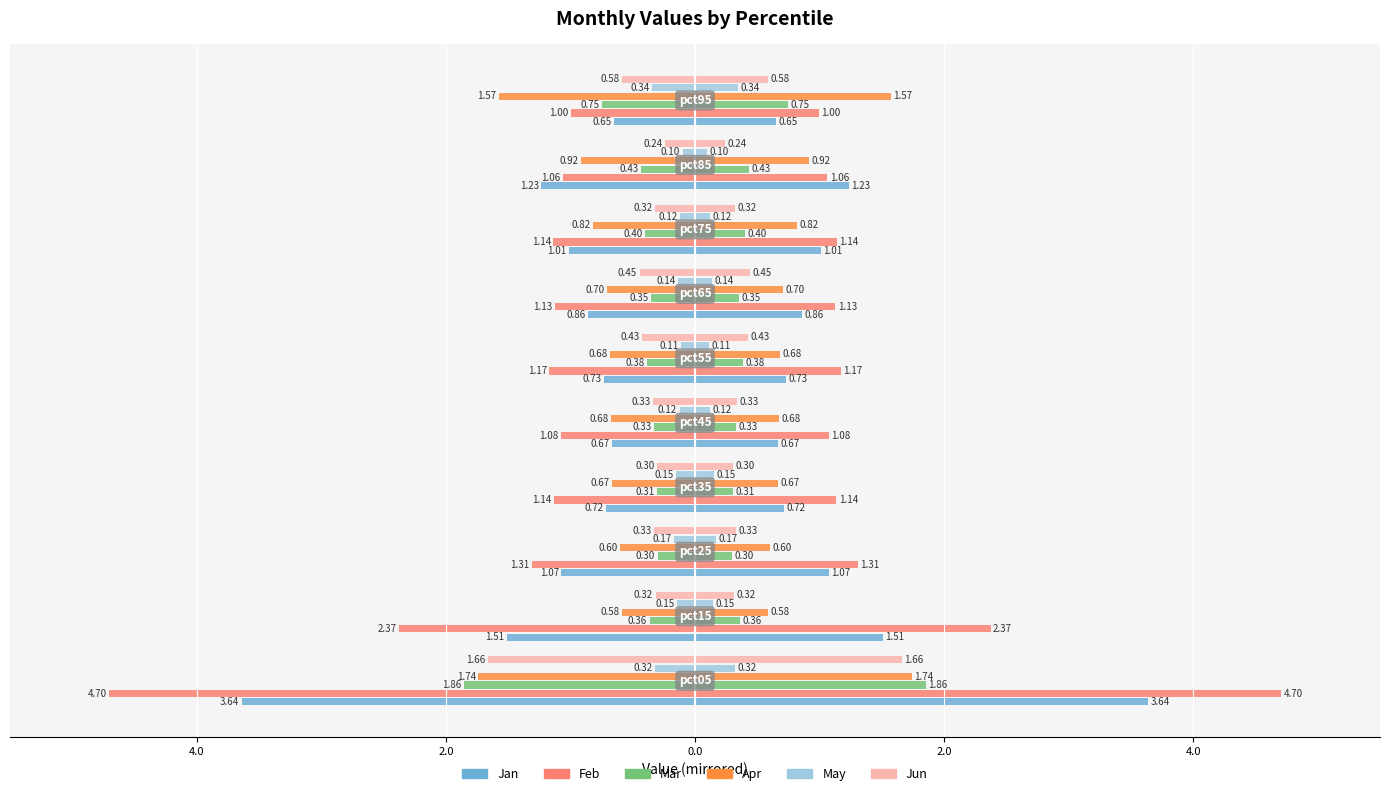

What are all the series names shown in the legend?

Jan, Feb, Mar, Apr, May, Jun